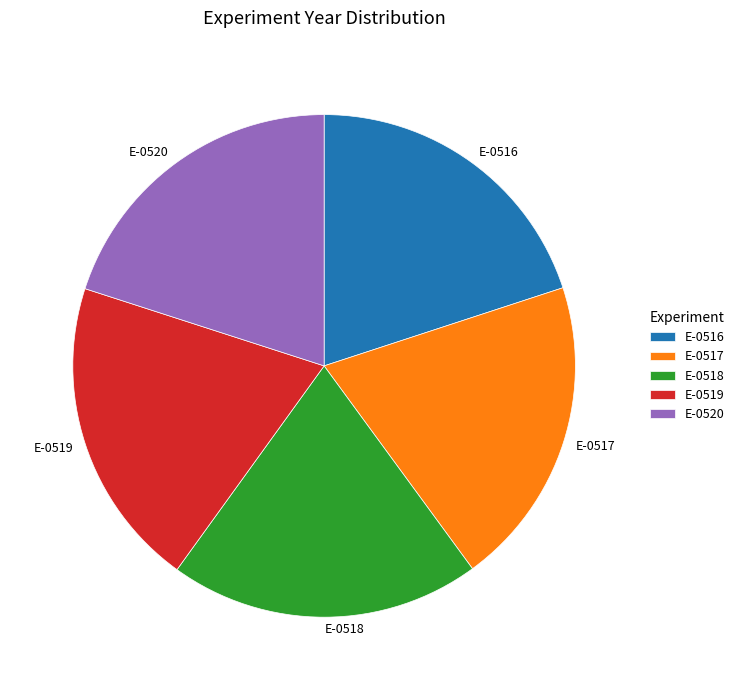

Combined, do E-0520 and E-0517 account for over 50%?

No